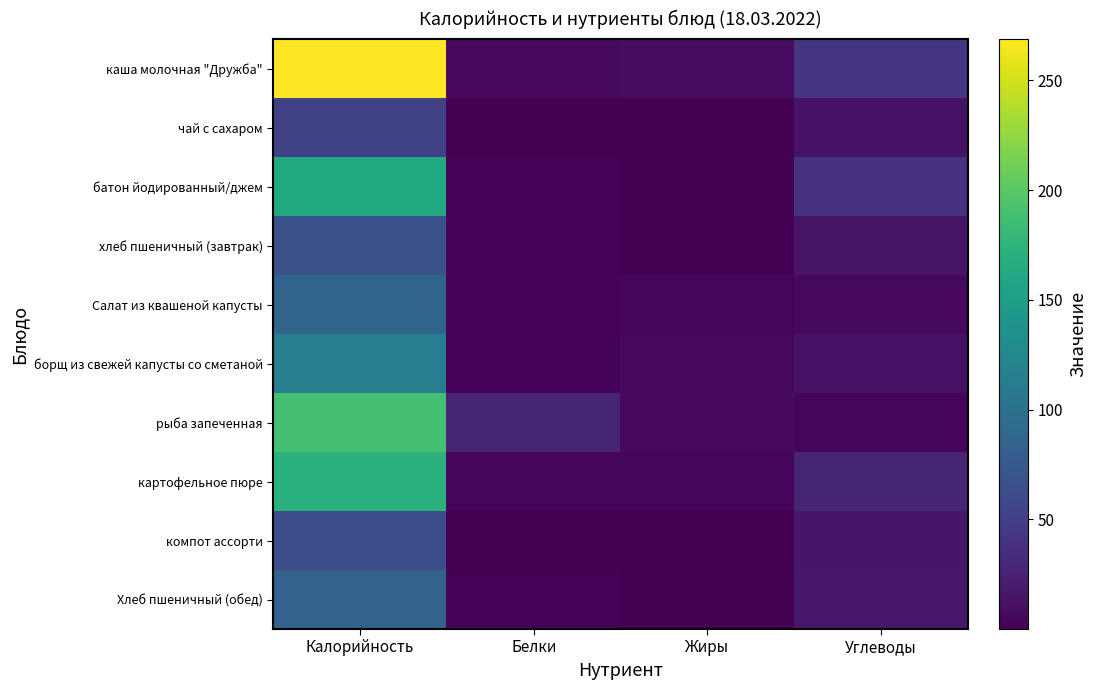

Between Белки and Жиры, which is larger?

Жиры